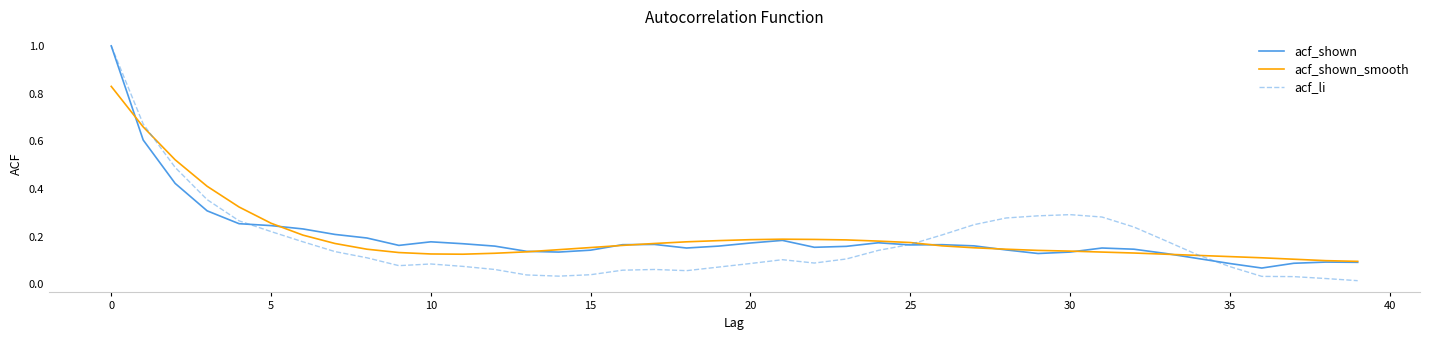

What is the maximum value shown in the chart?

1.0